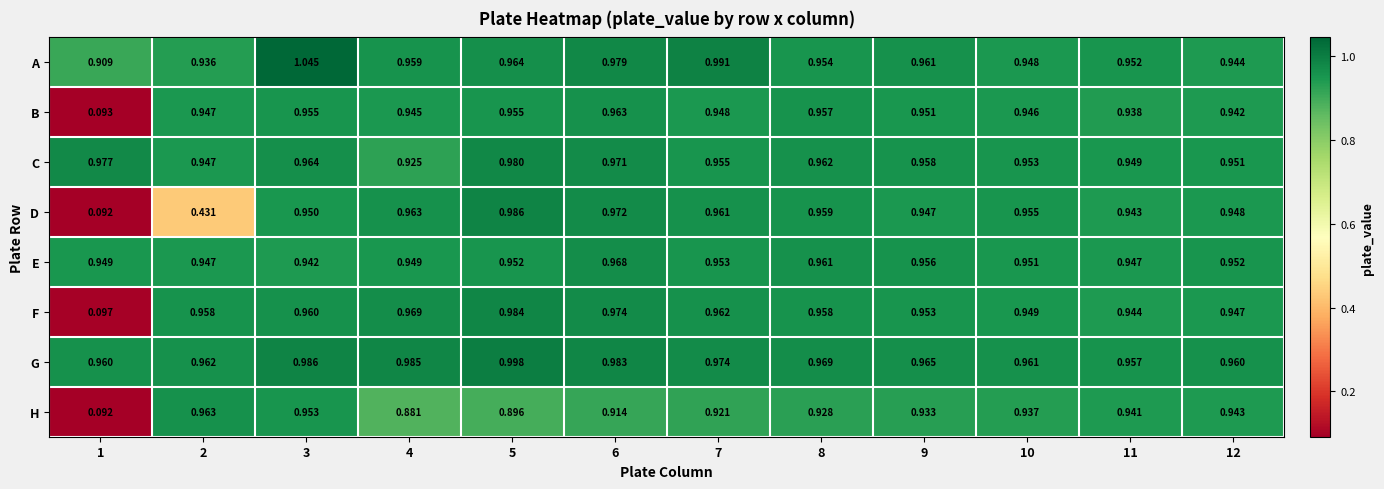

How many distinct data groups are displayed?

8